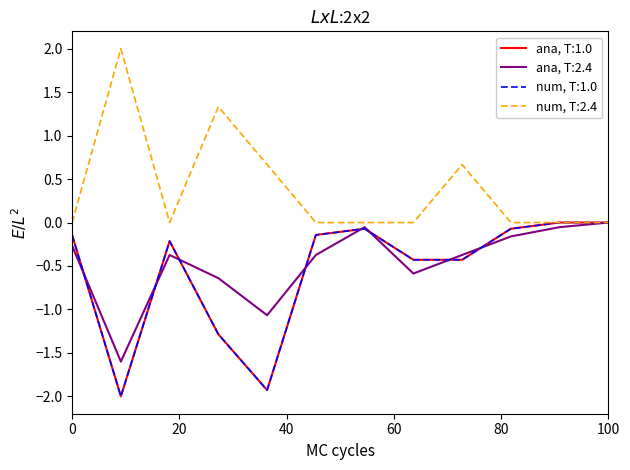

At how many categories does at least one series exceed 1?

2